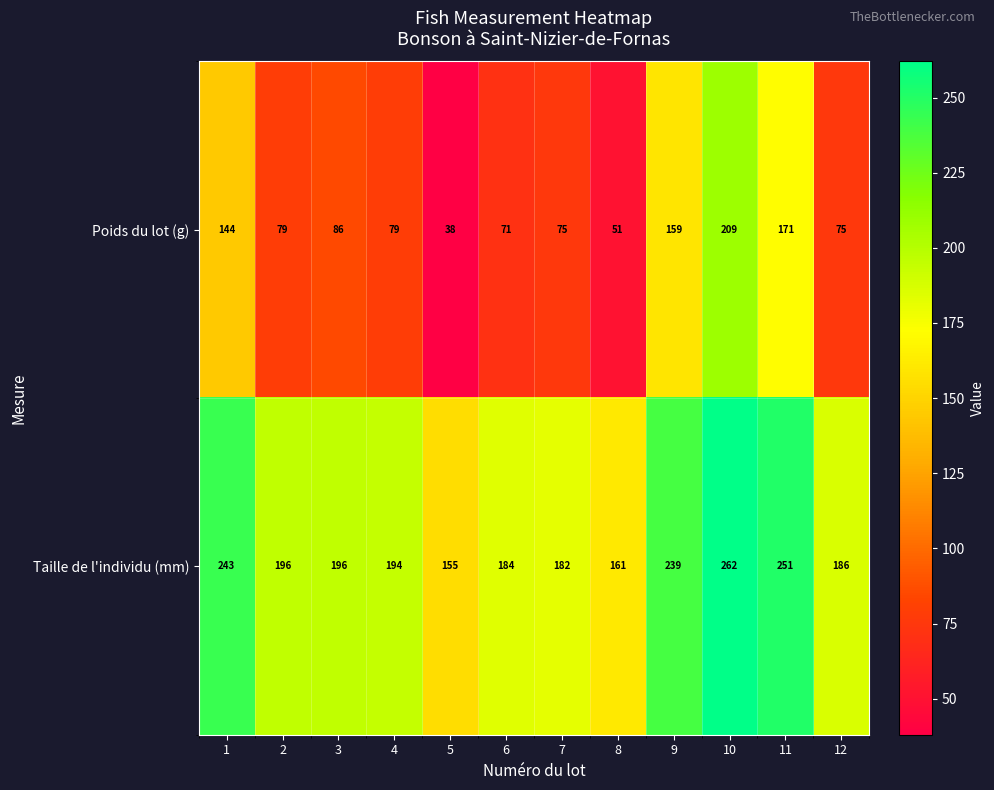

What value does the Poids du lot (g) series have at 7, to the nearest 50?

100